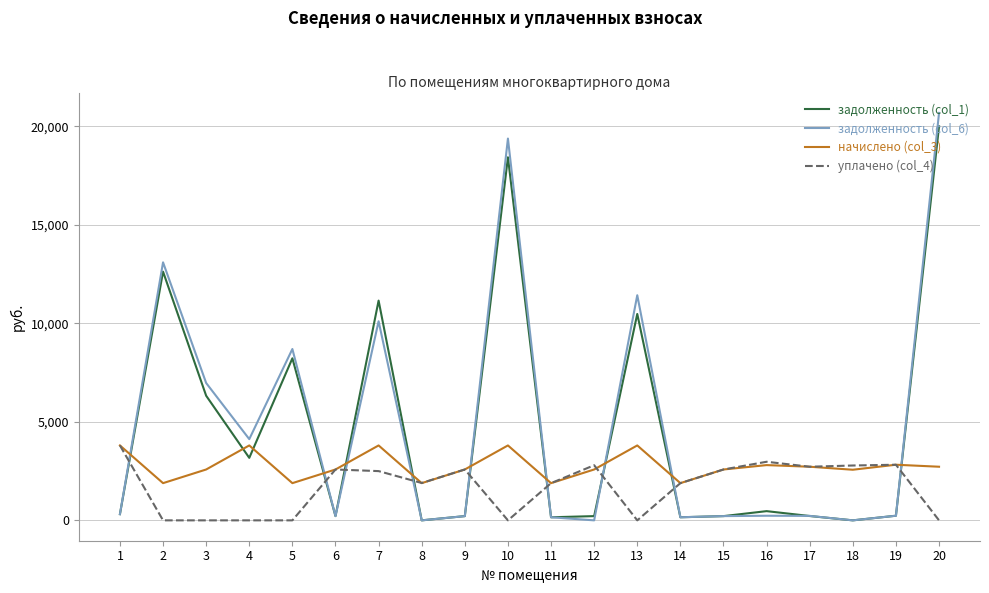

What is the greatest value displayed?

20684.4